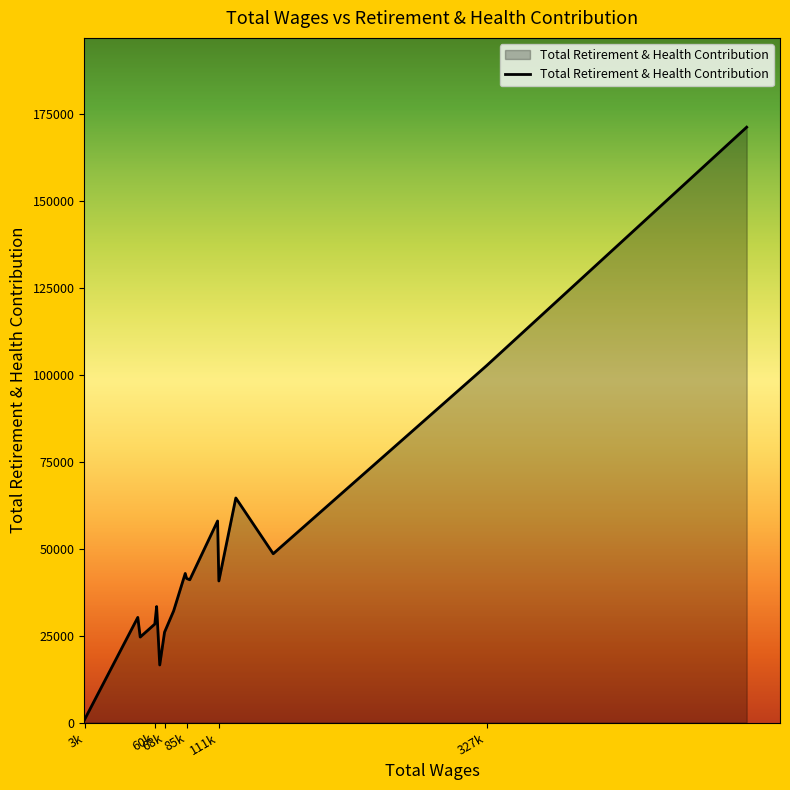

What is the difference between the maximum and minimum values?

170313